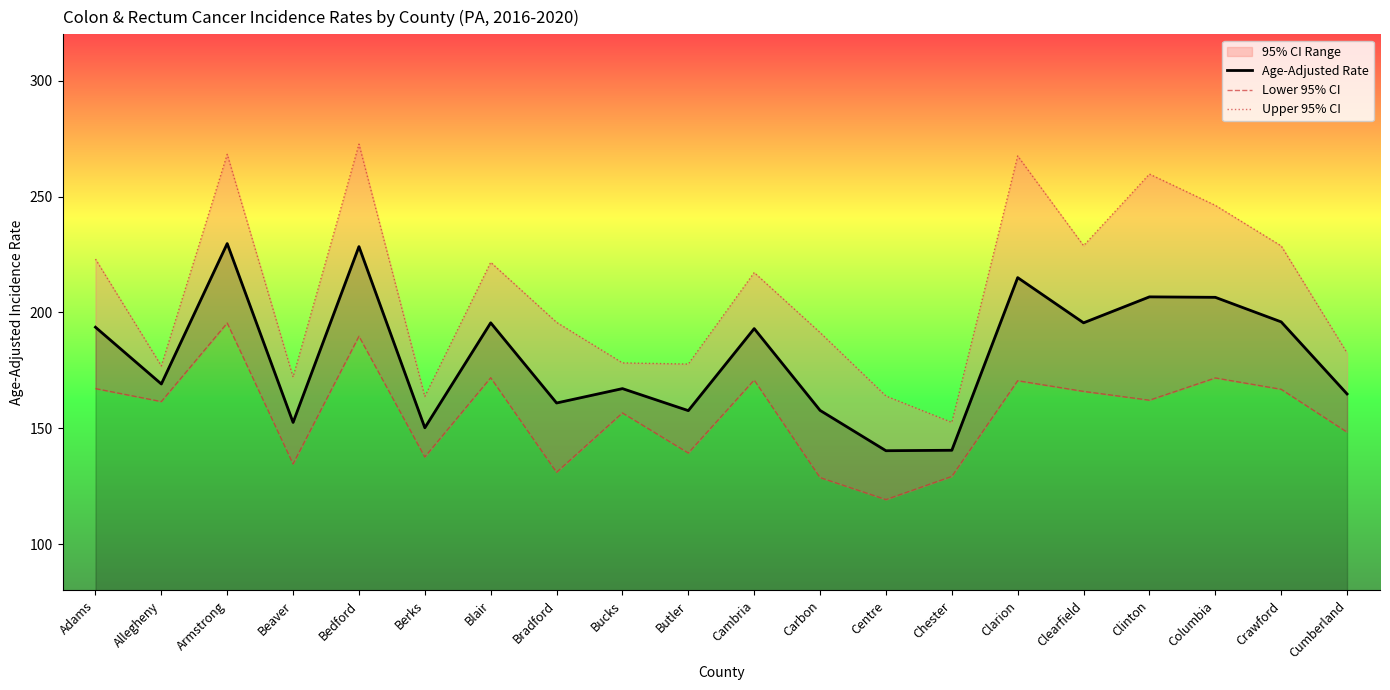

What position from the left is Bedford?

5